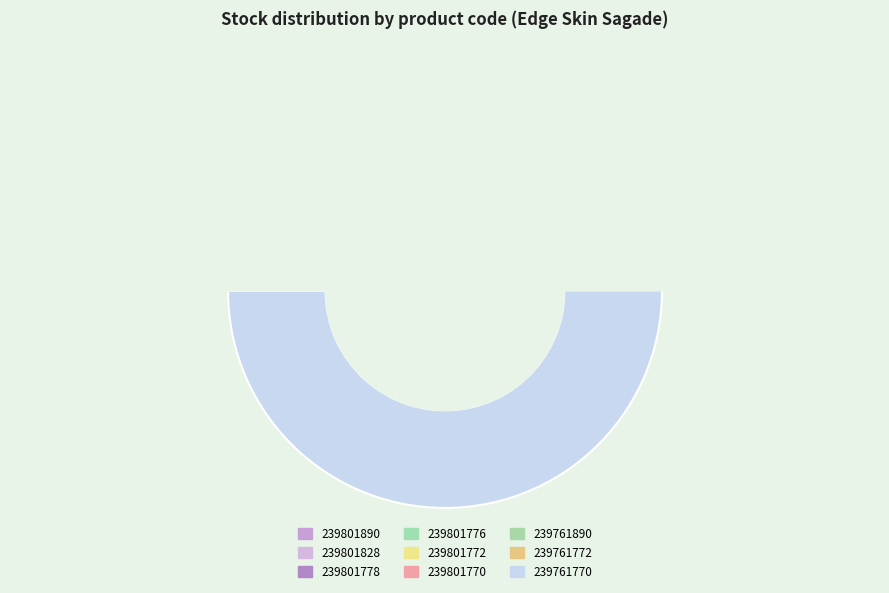

Which category has the smallest portion of the pie?

239801778